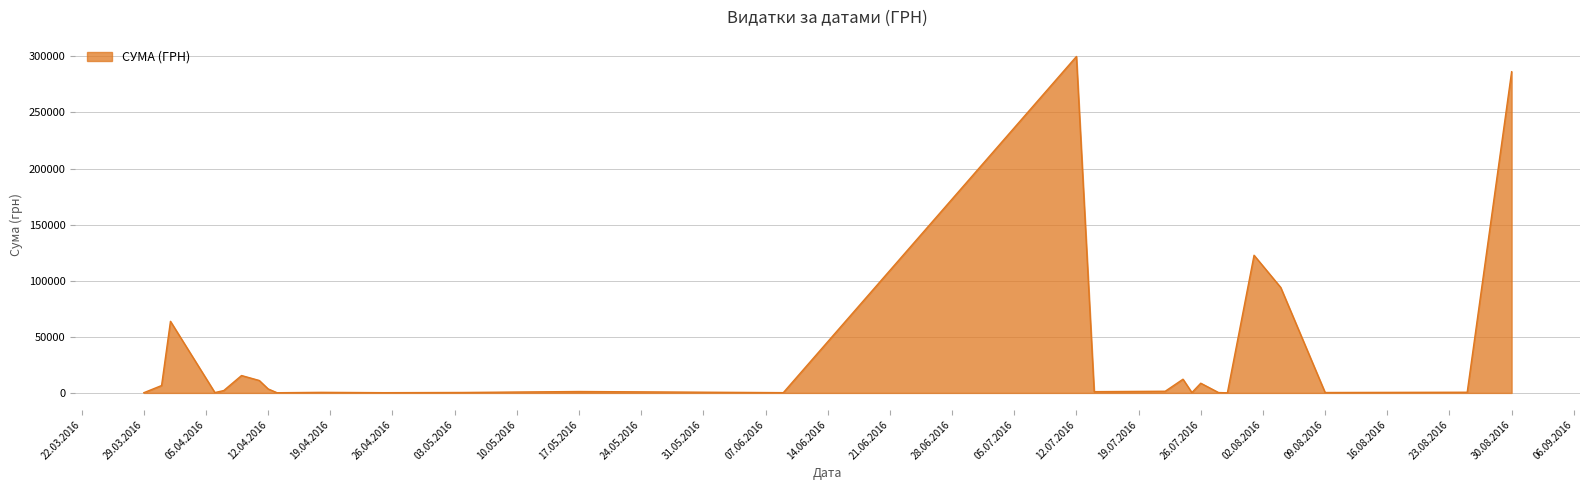

What is the difference between the maximum and minimum values?

299825.3